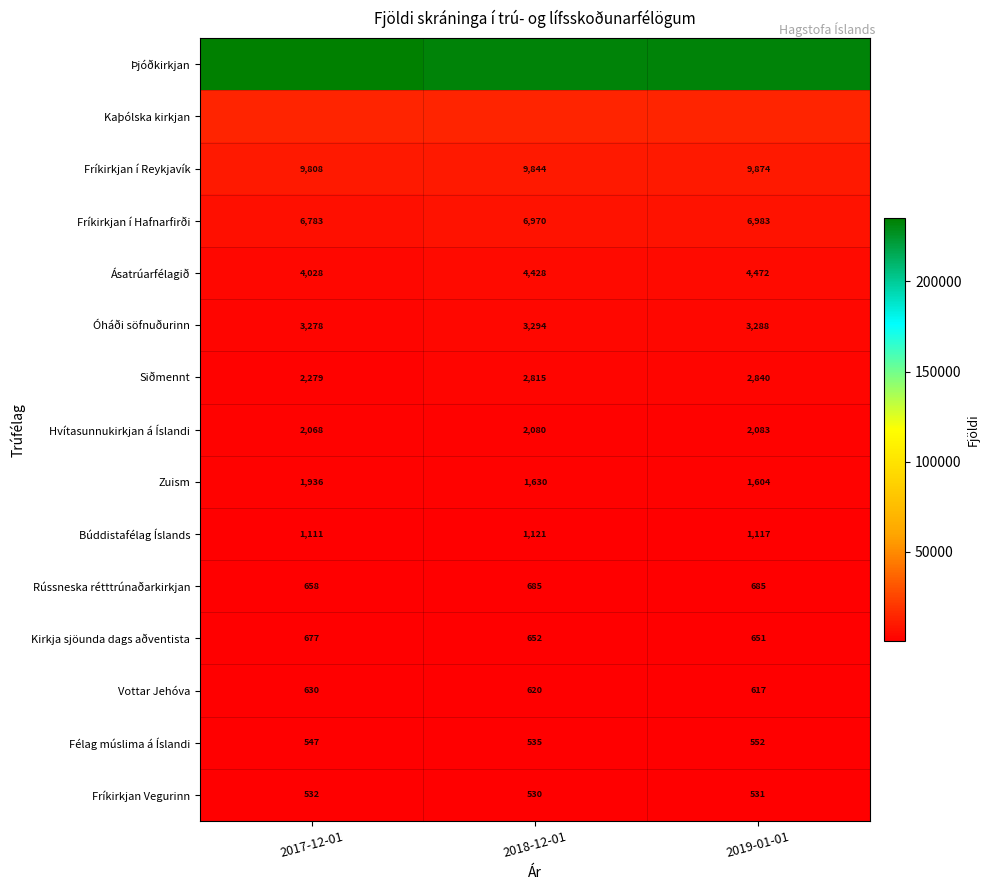

What is the difference between the Vottar Jehóva values at 2018-12-01 and 2019-01-01?

3